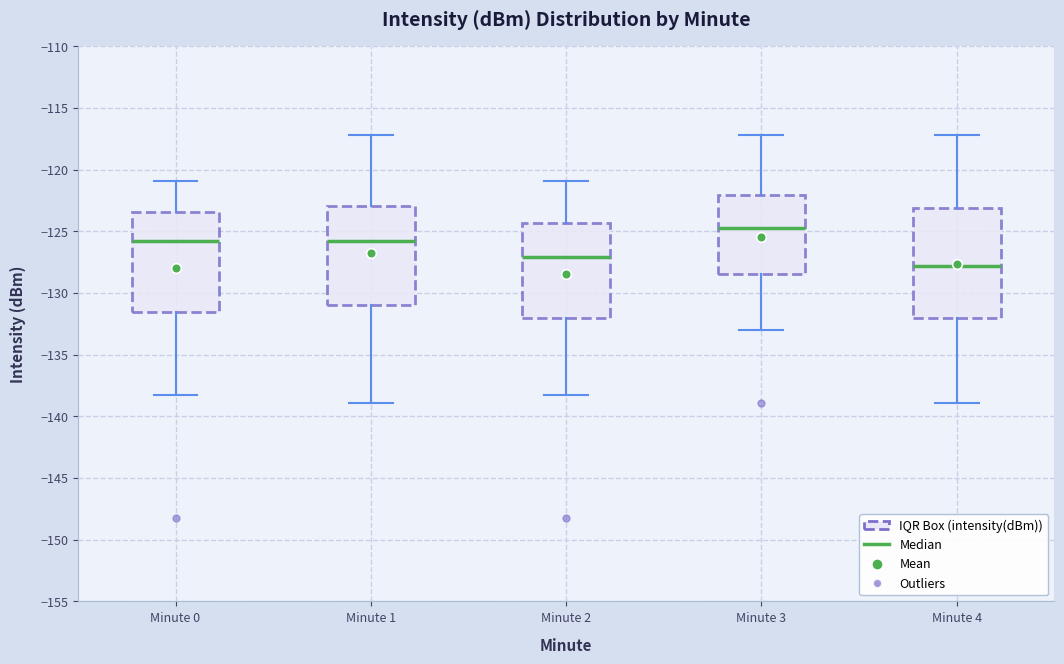

Where does the upper whisker of the box for Minute 0 end on the y-axis? The values are not printed on the chart, so give them approximately, as read against the axis.

-121.0